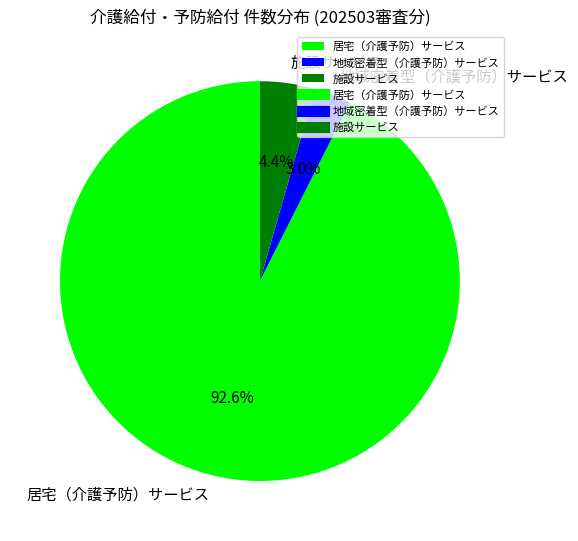

How many slices are in this pie chart?

3